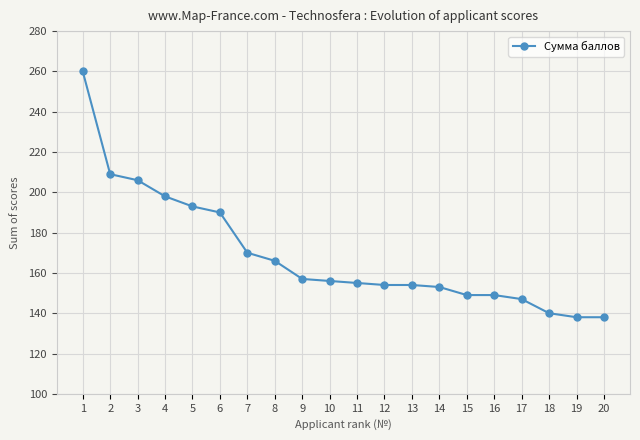

What is the smallest value displayed?

138